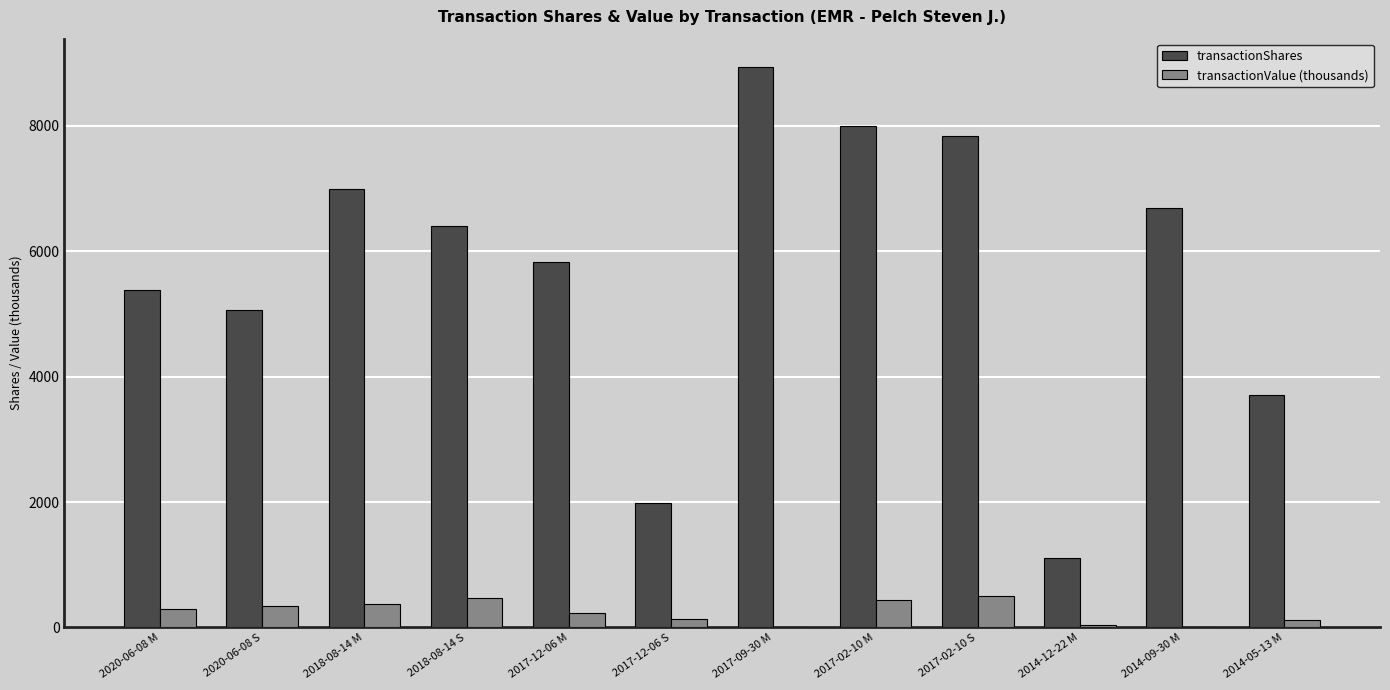

What is the sum of all transactionValue (thousands) values?

2919.2